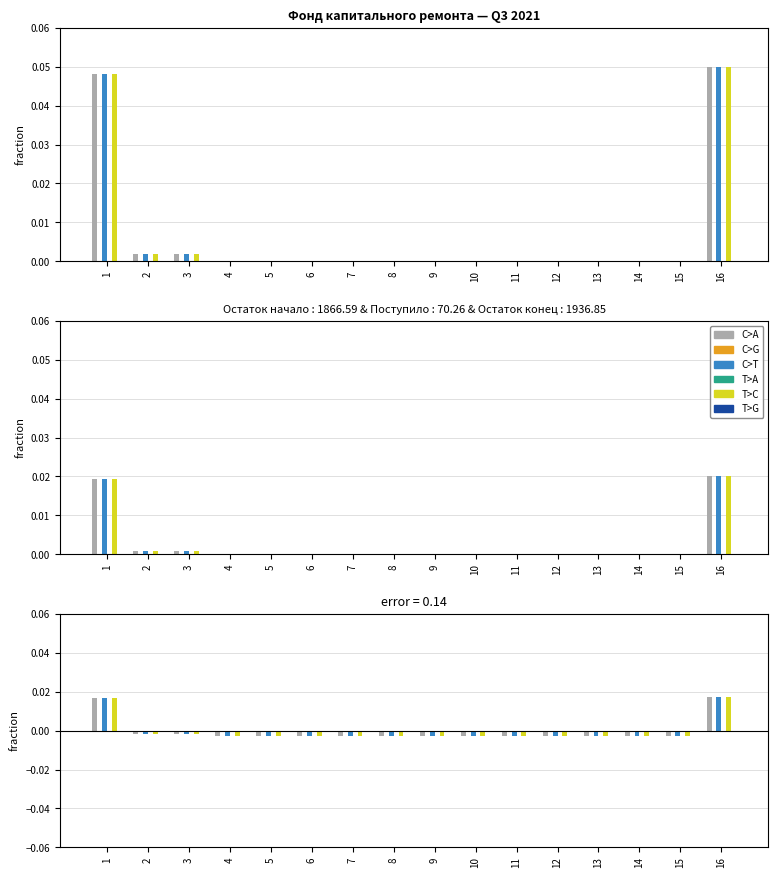

At which category is the sum across all series the highest?

16